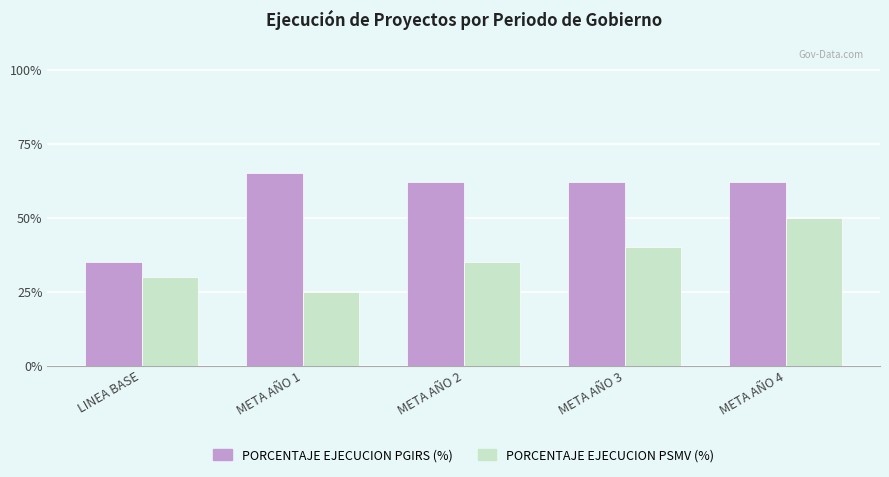

What are all the series names shown in the legend?

PORCENTAJE EJECUCION PGIRS (%), PORCENTAJE EJECUCION PSMV (%)